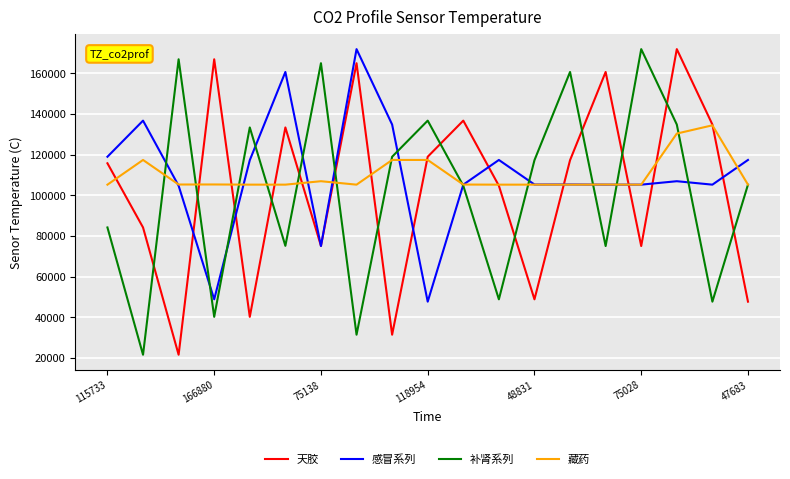

What is the highest value of the 补肾系列 series?

171872